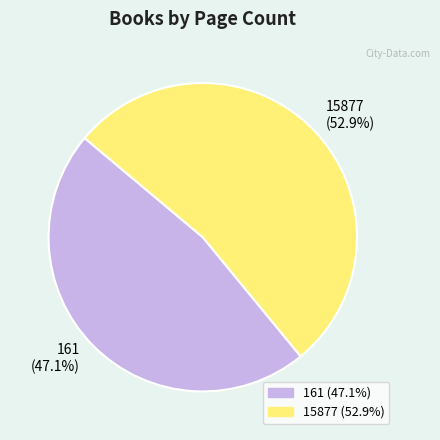

Approximately how many times larger is the value at 161 compared to 15877?

0.9